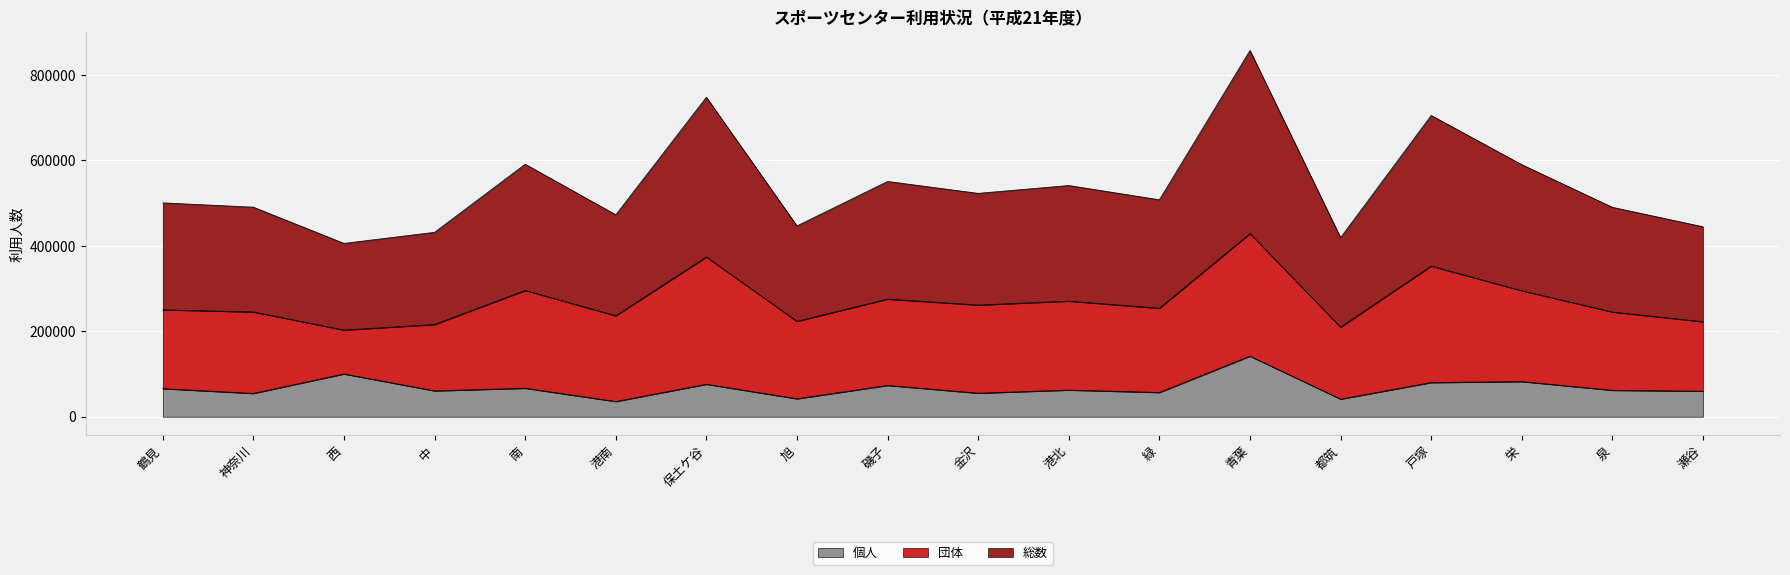

Which series changed the most between 緑 and 戸塚?

総数